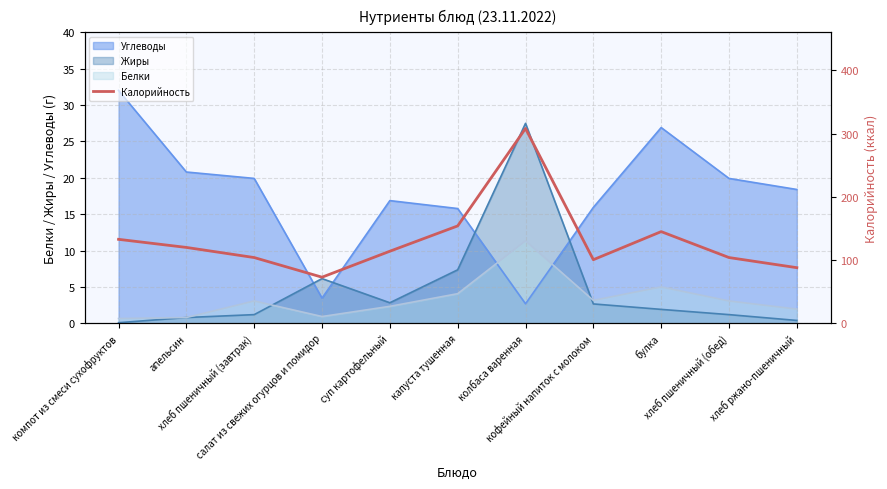

Reading left to right, extract all data points from this chart.

132.8	120.0	104.0	73.0	114.0	154.0	308.0	100.6	145.0	104.0	88.0